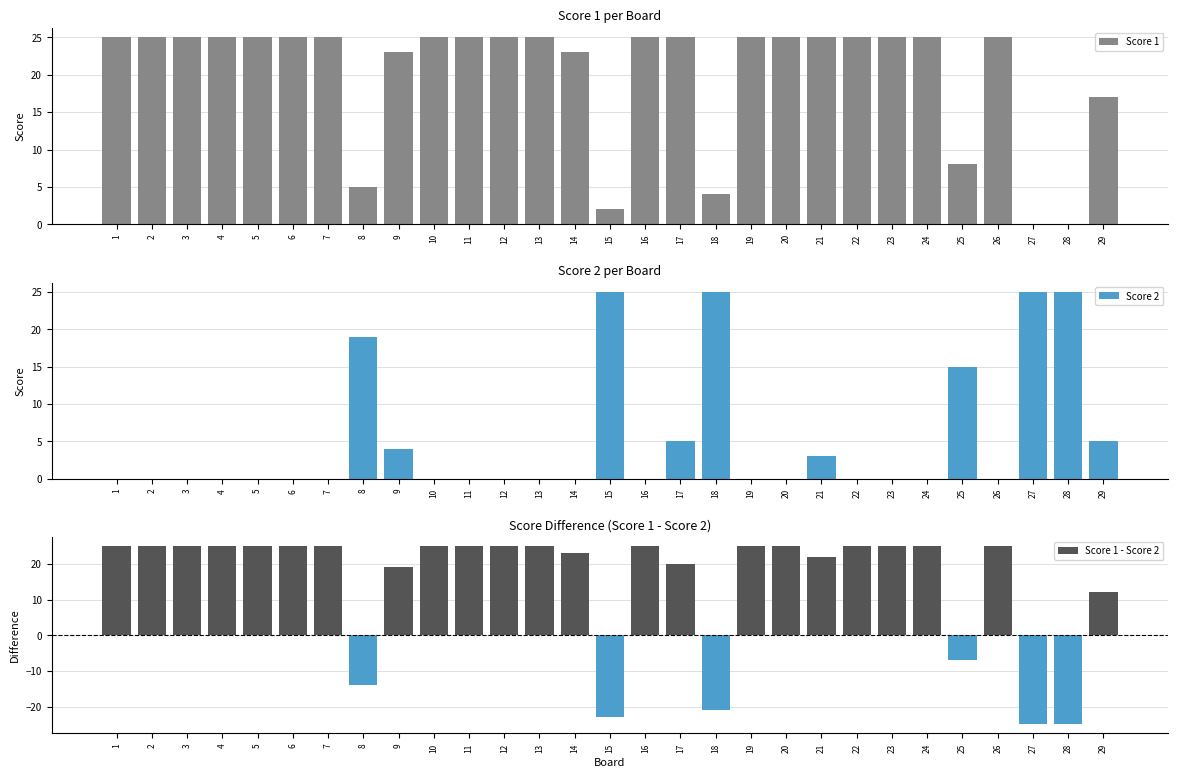

Rank the series by their average value, from highest to lowest.

Score 1, Score 1 - Score 2, Score 2